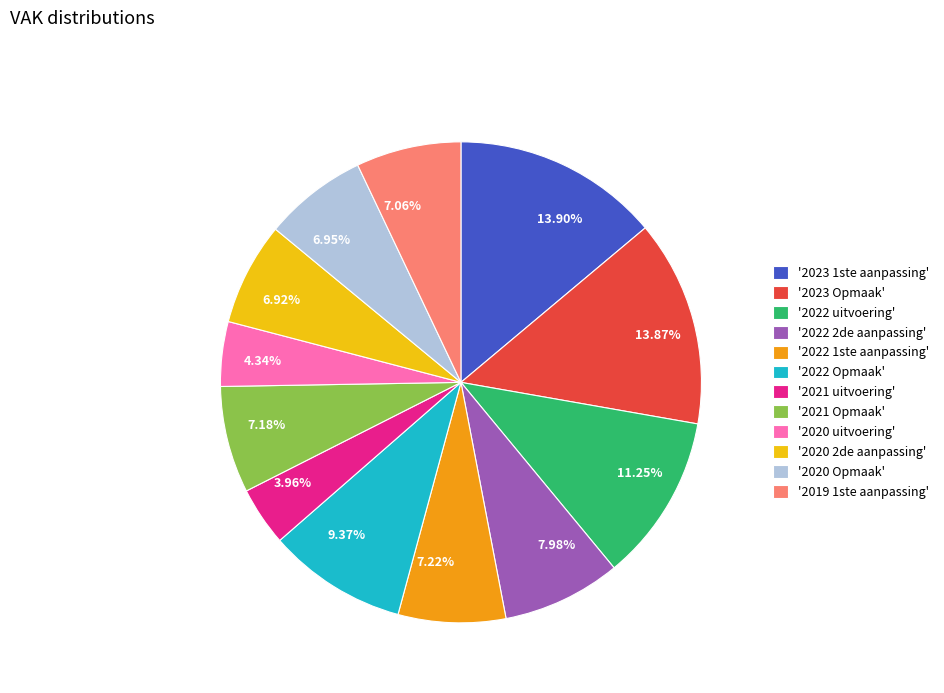

Is there a majority slice in this chart?

No